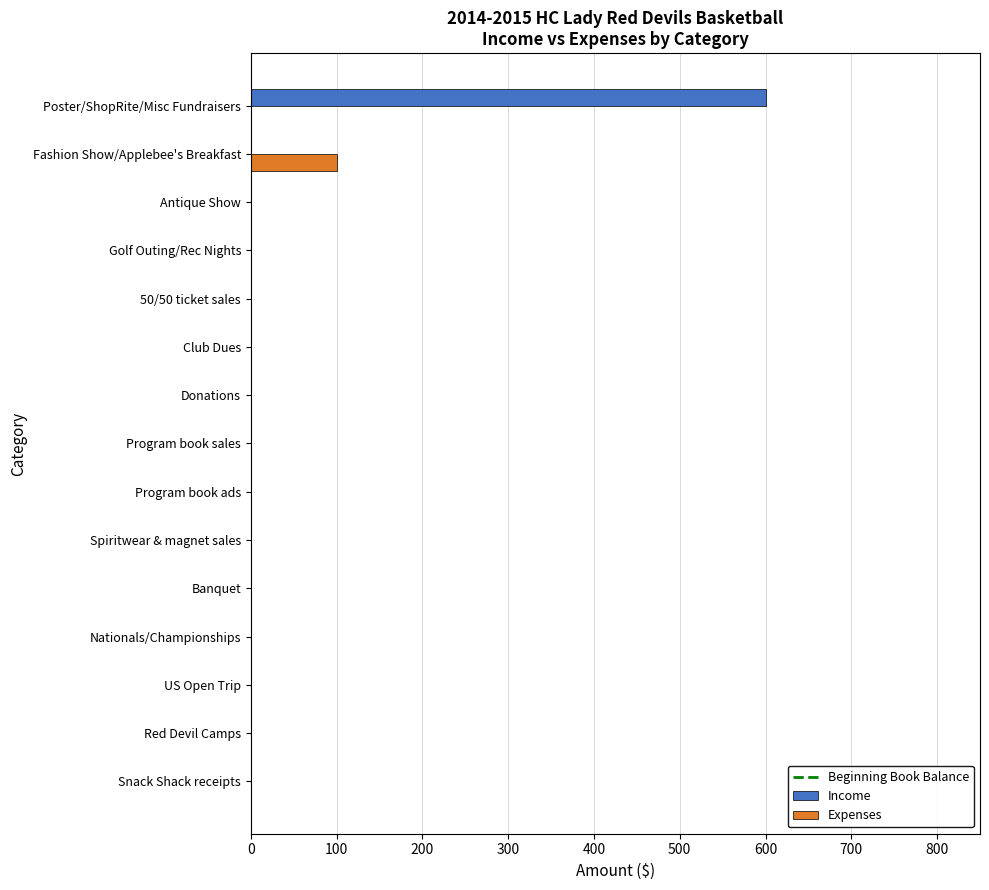

How many categories are shown in the chart?

15